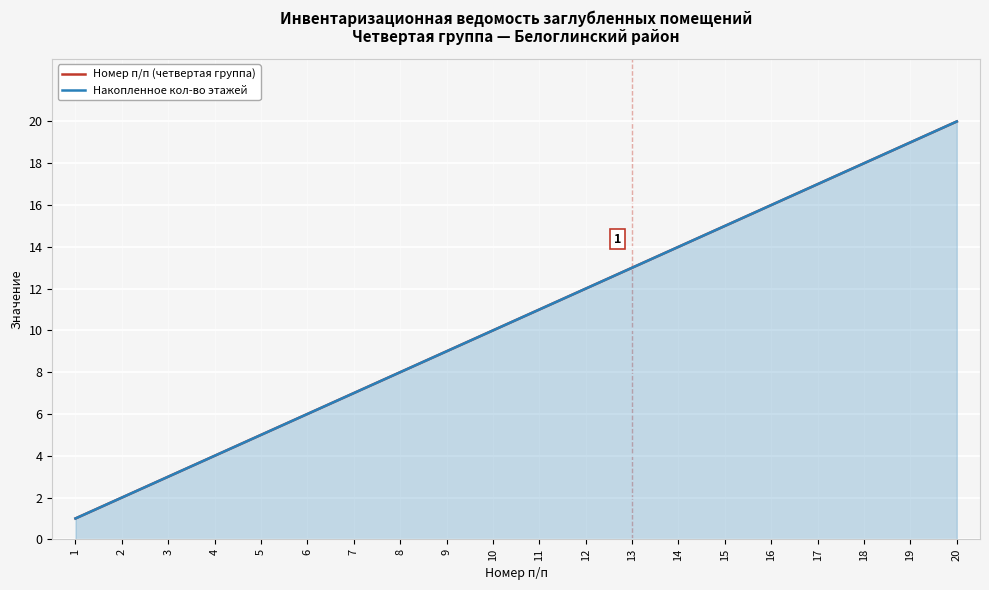

What is the value of the Номер п/п (четвертая группа) point at the 16th from the left?

16